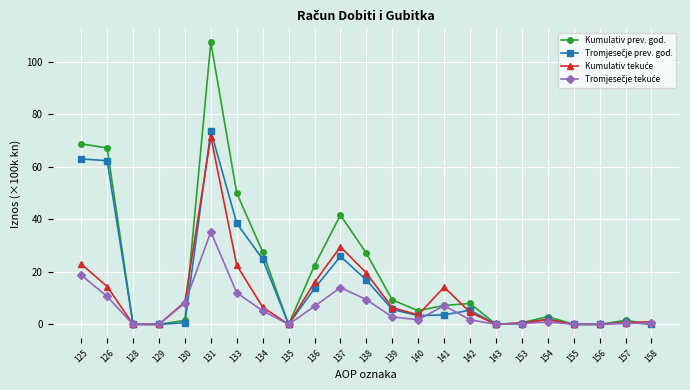

What is the value of the Kumulativ prev. god. point at the 7th from the left?

50.0